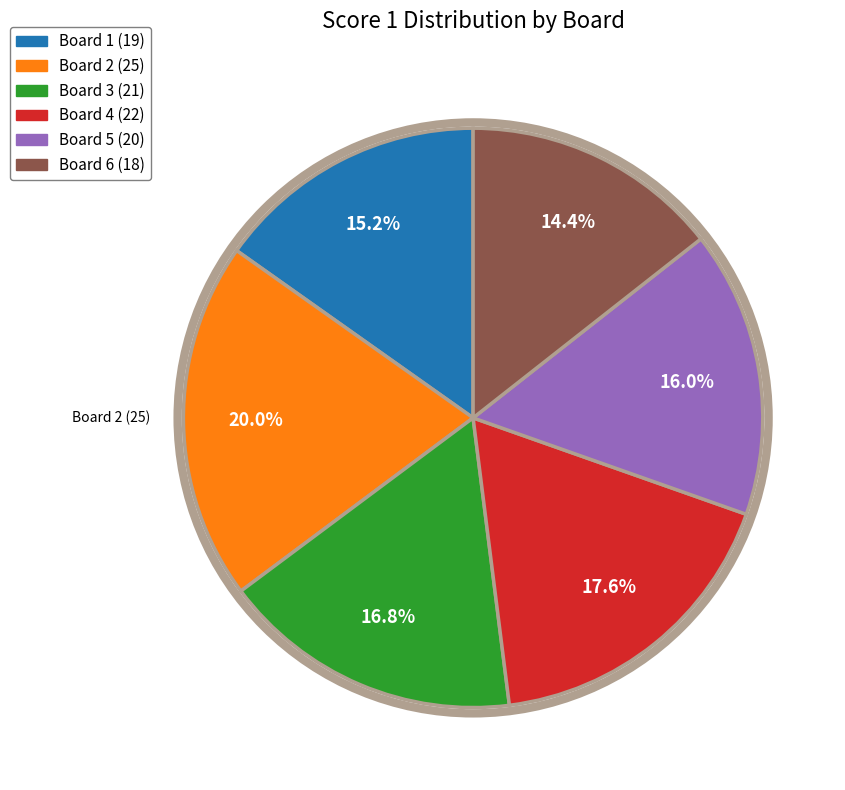

Between Board 5 (20) and Board 2 (25), which is larger?

Board 2 (25)